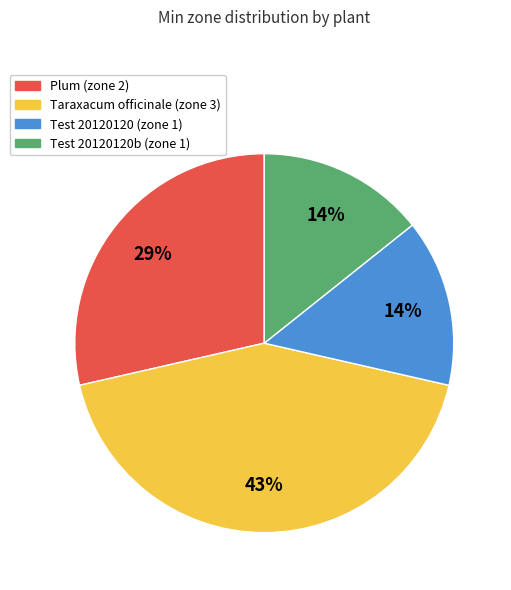

Count the number of slices in the pie.

4